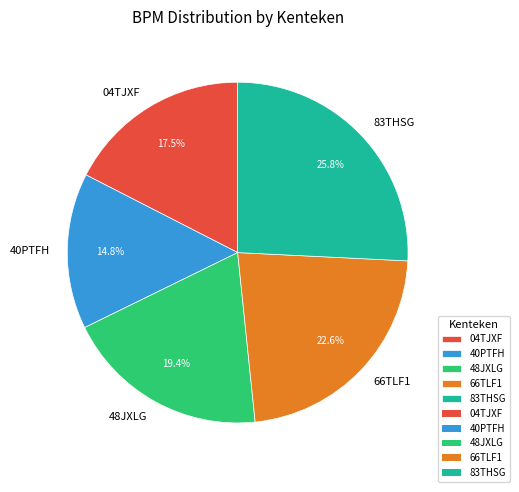

Does any single category account for the majority?

No